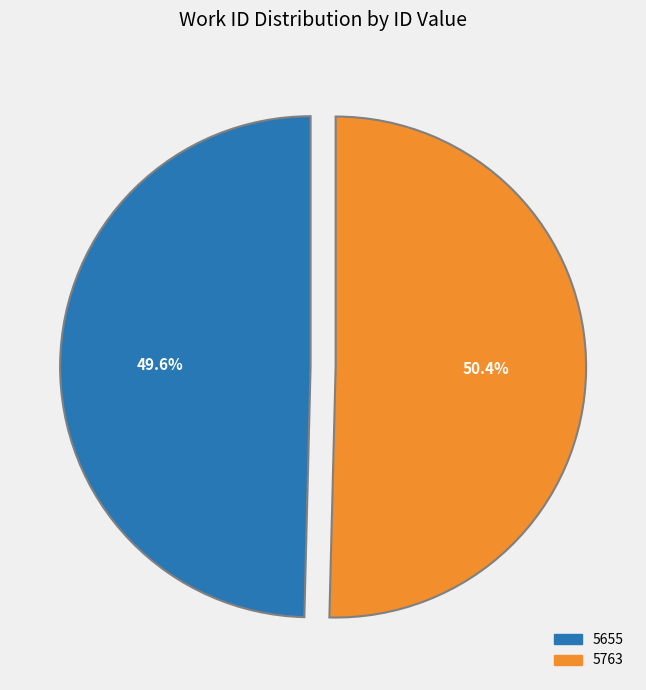

True or false: 5655 accounts for 50% of the total.

True